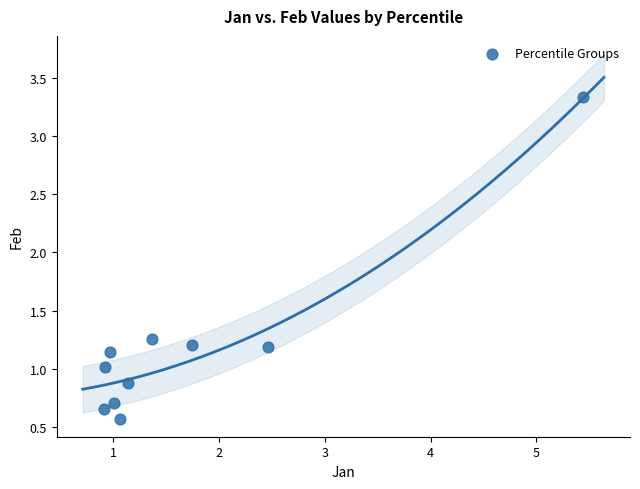

What is the average X value?

1.7